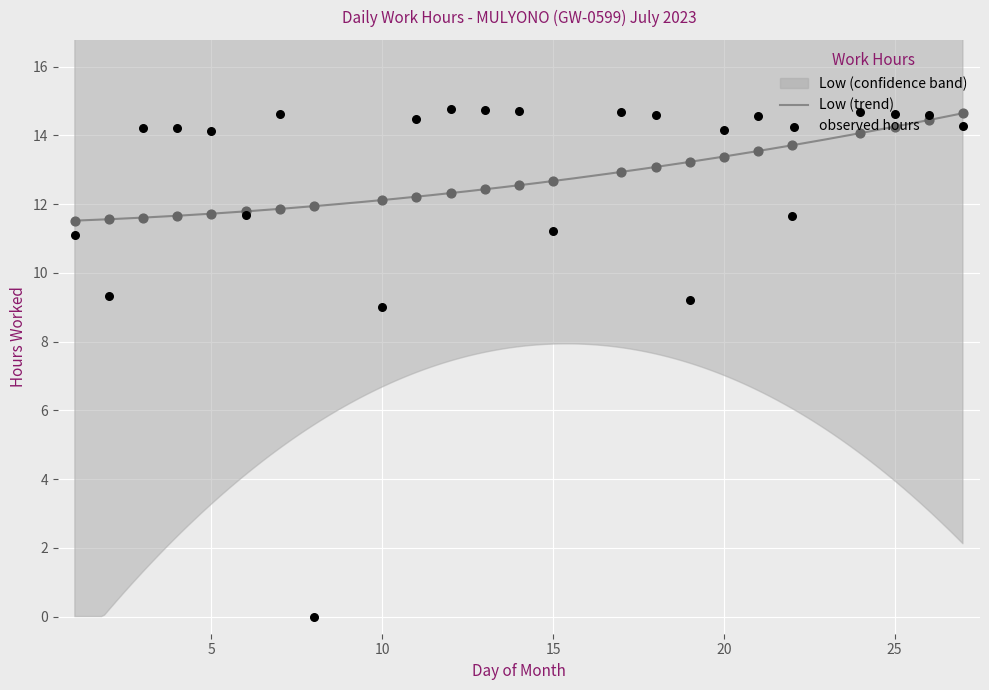

Which has a higher value, 20 or 6?

20